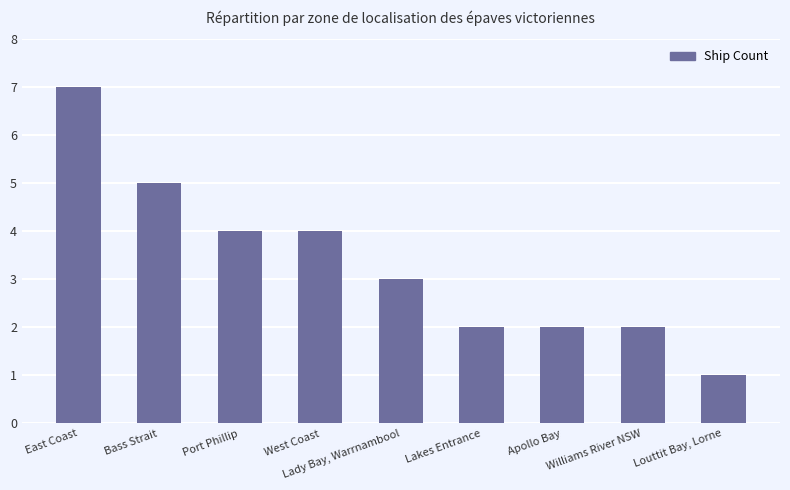

What is the difference between the maximum and minimum values?

6